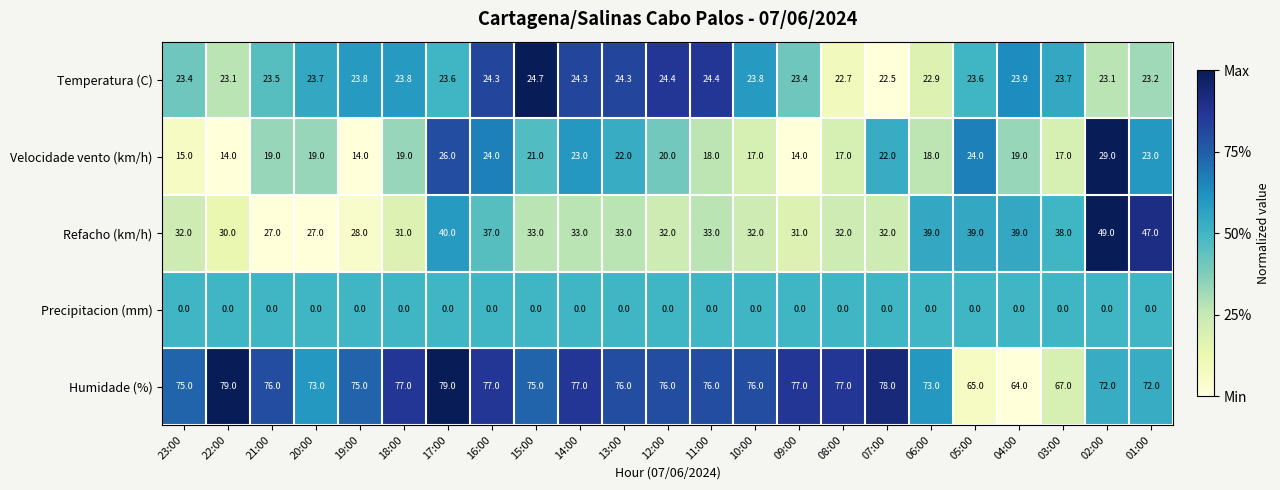

What is the sum of all Humidade (%) values?

1712.0